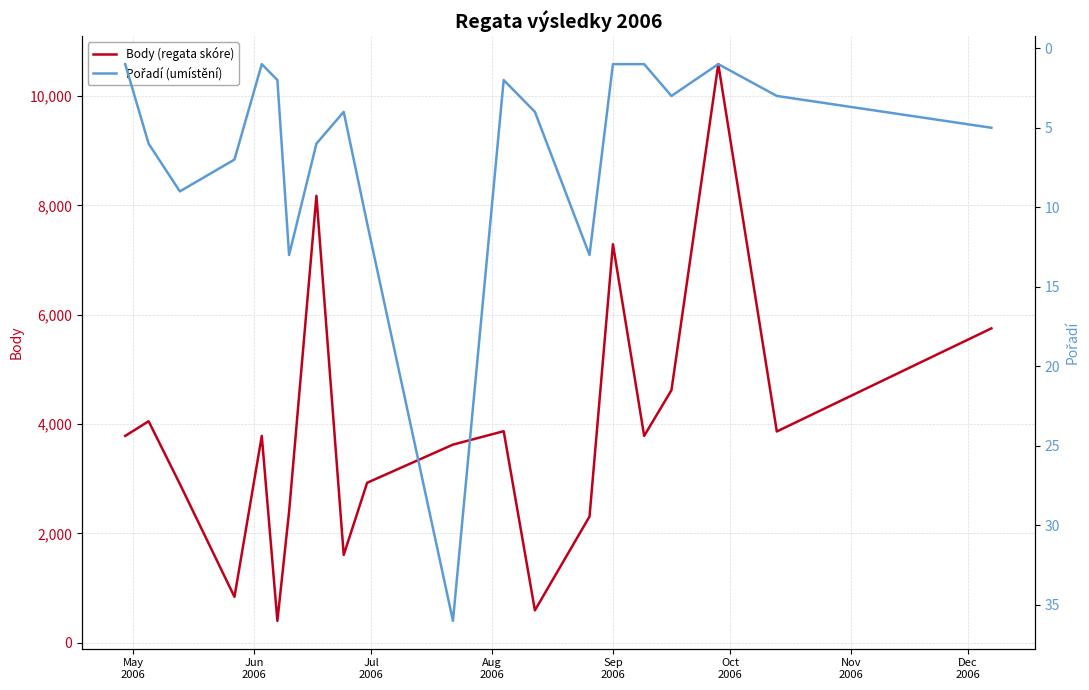

What is the lowest value of the Body (regata skóre) series?

402